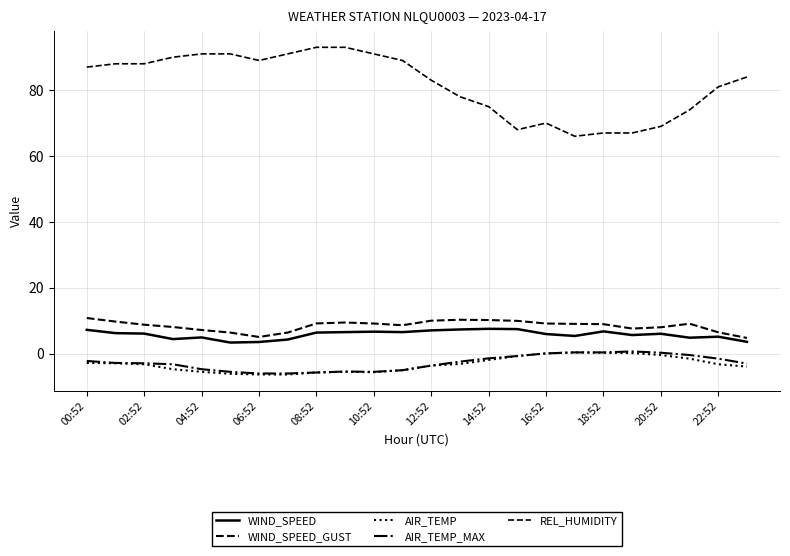

How many lines are shown in the chart?

5